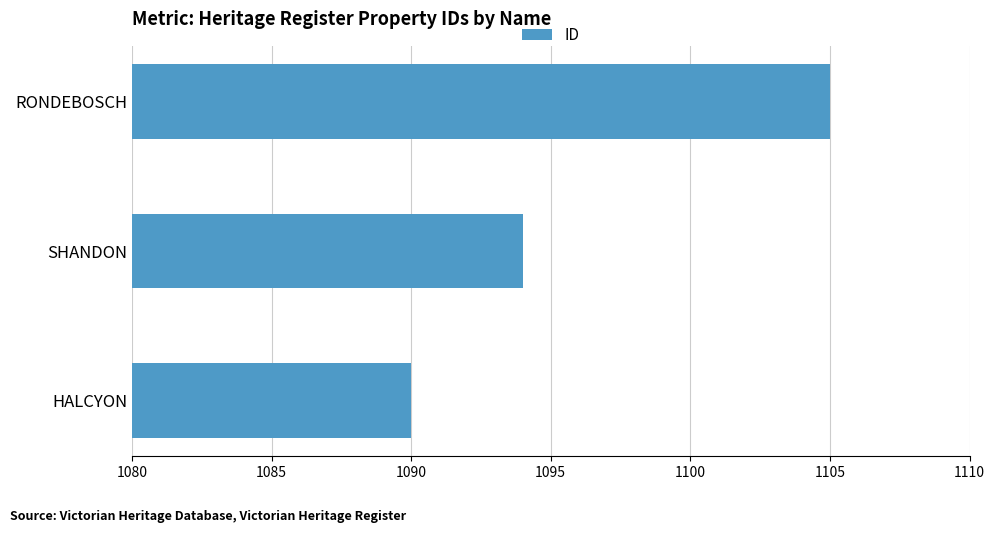

What is the change in value from HALCYON to SHANDON?

+4